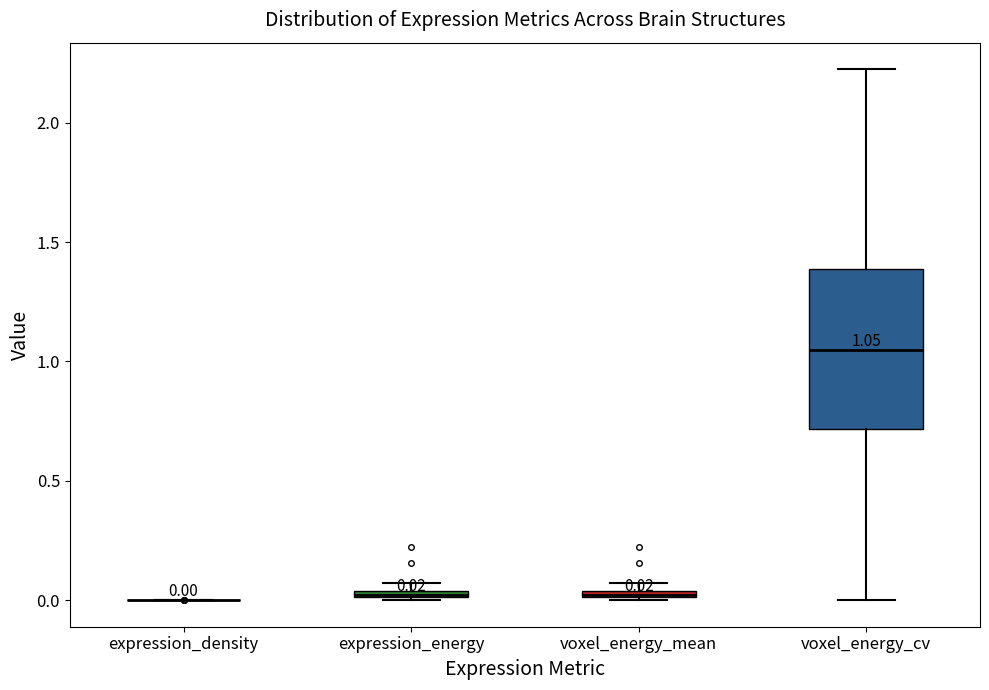

Comparing the boxes themselves (not the whiskers), which one is the tallest?

voxel_energy_cv